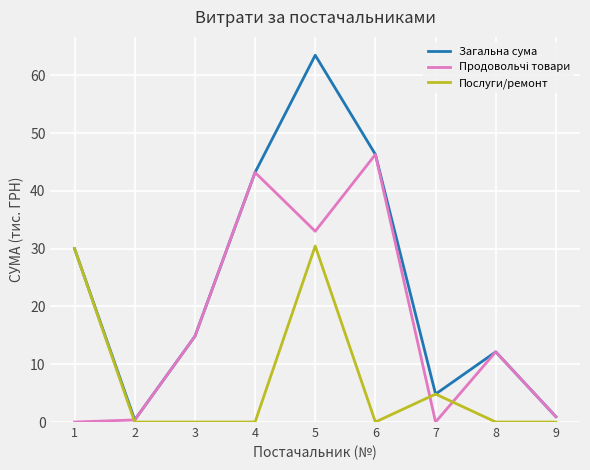

At which category is the sum across all series the highest?

5